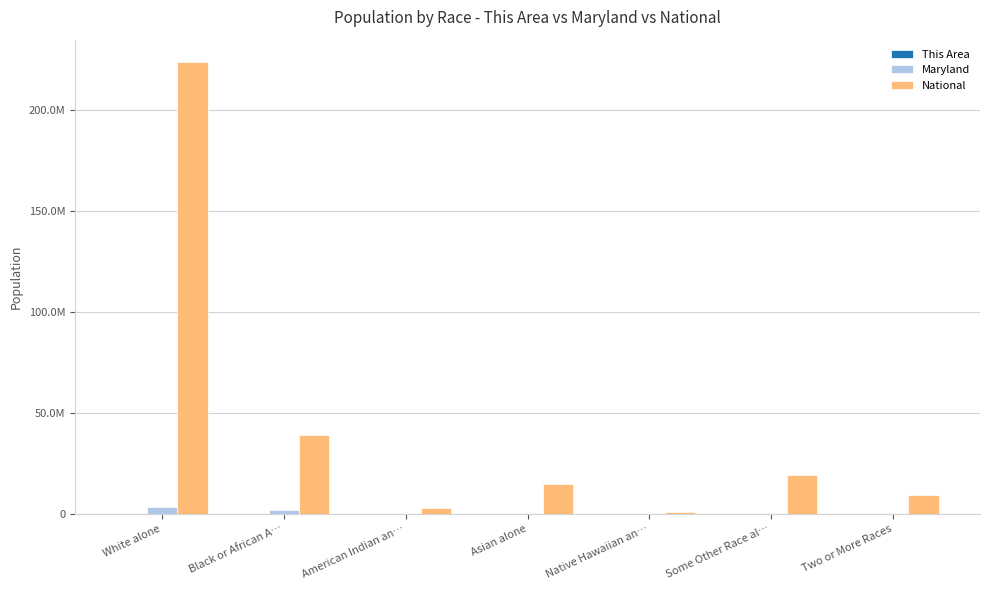

Reading left to right, extract all data points from this chart.

This Area: White alone=2729	Black or African A…=126	American Indian an…=5	Asian alone=31	Native Hawaiian an…=0	Some Other Race al…=25	Two or More Races=59
Maryland: White alone=3359284	Black or African A…=1700298	American Indian an…=20420	Asian alone=318853	Native Hawaiian an…=3157	Some Other Race al…=206832	Two or More Races=164708
National: White alone=223553265	Black or African A…=38929319	American Indian an…=2932248	Asian alone=14674252	Native Hawaiian an…=540013	Some Other Race al…=19107368	Two or More Races=9009073